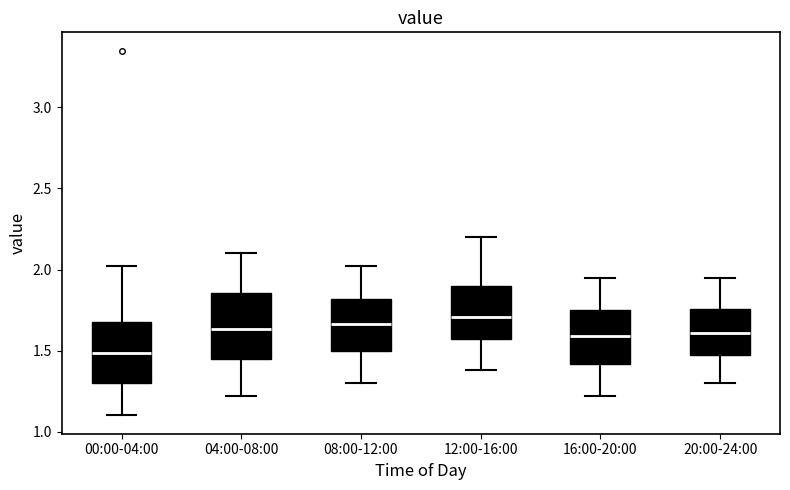

Reading left to right, read every box against the y-axis: the position of its median line, the range the box covers, and the ends of its whiskers. The values are not printed on the chart, so give them approximately, as read against the axis.

00:00-04:00: median 1.50, box 1.30 to 1.70, whiskers 1.10 to 2.00
04:00-08:00: median 1.65, box 1.45 to 1.85, whiskers 1.20 to 2.10
08:00-12:00: median 1.65, box 1.50 to 1.80, whiskers 1.30 to 2.00
12:00-16:00: median 1.70, box 1.55 to 1.90, whiskers 1.40 to 2.20
16:00-20:00: median 1.60, box 1.40 to 1.75, whiskers 1.20 to 1.95
20:00-24:00: median 1.60, box 1.45 to 1.75, whiskers 1.30 to 1.95